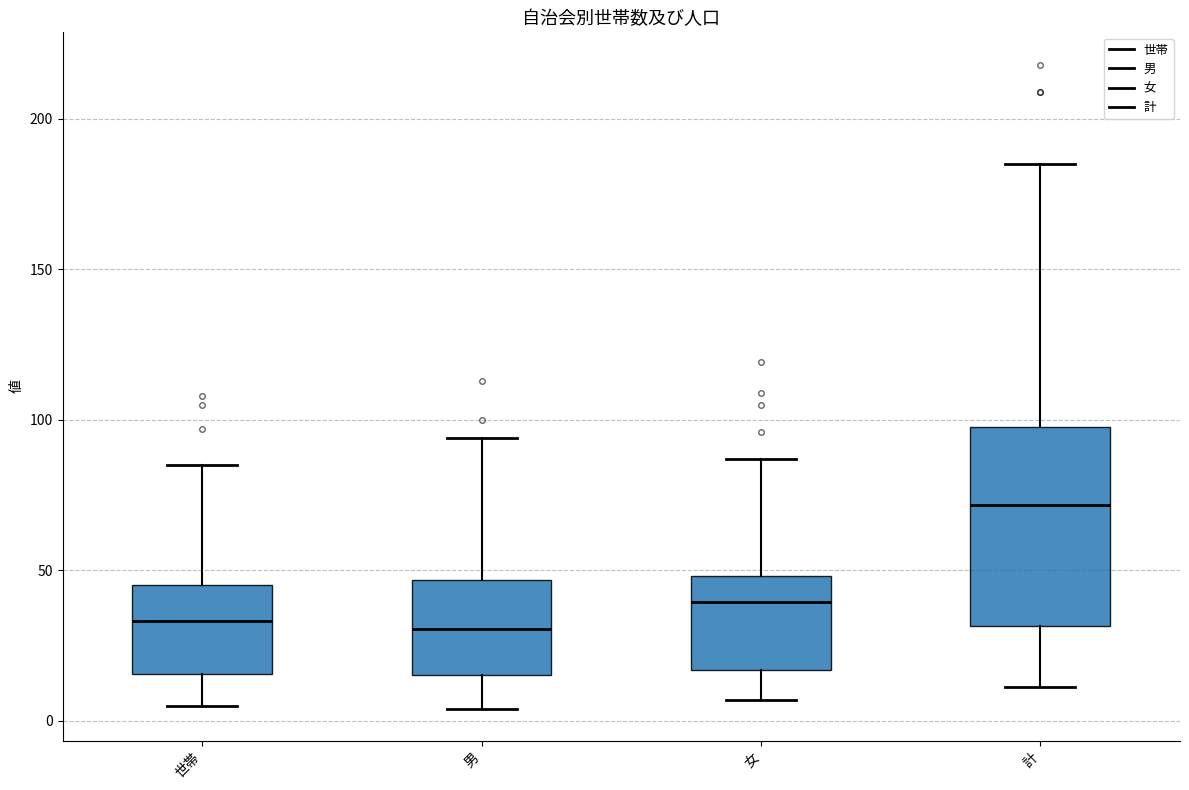

Reading left to right, read every box against the y-axis: the position of its median line, the range the box covers, and the ends of its whiskers. The values are not printed on the chart, so give them approximately, as read against the axis.

世帯: median 35, box 15 to 45, whiskers 5 to 85
男: median 30, box 15 to 45, whiskers 5 to 95
女: median 40, box 15 to 50, whiskers 5 to 85
計: median 70, box 30 to 100, whiskers 10 to 185